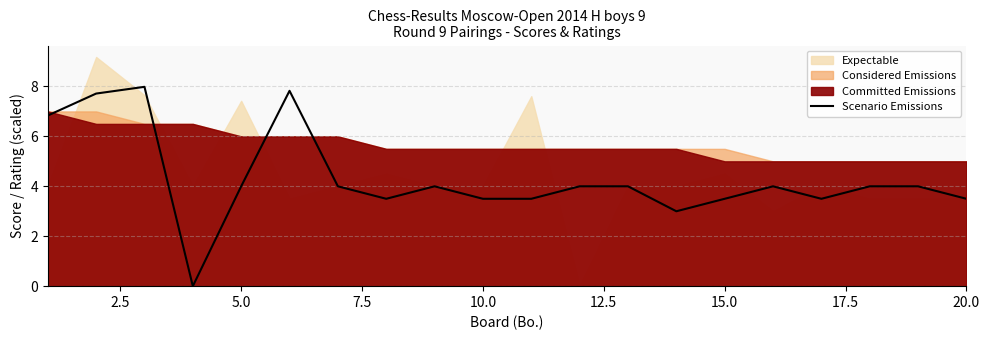

How many values are above zero?

19